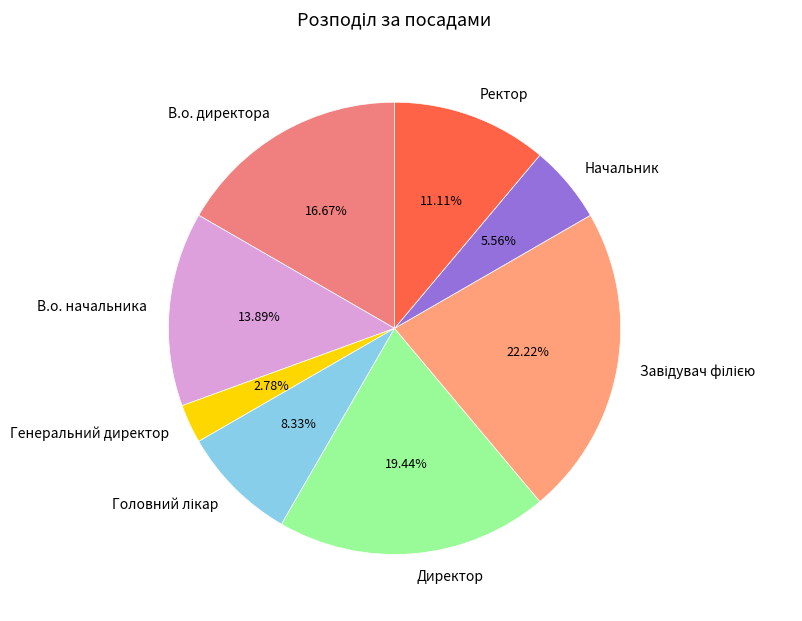

Is it true that В.о. директора is 23% of the pie?

False